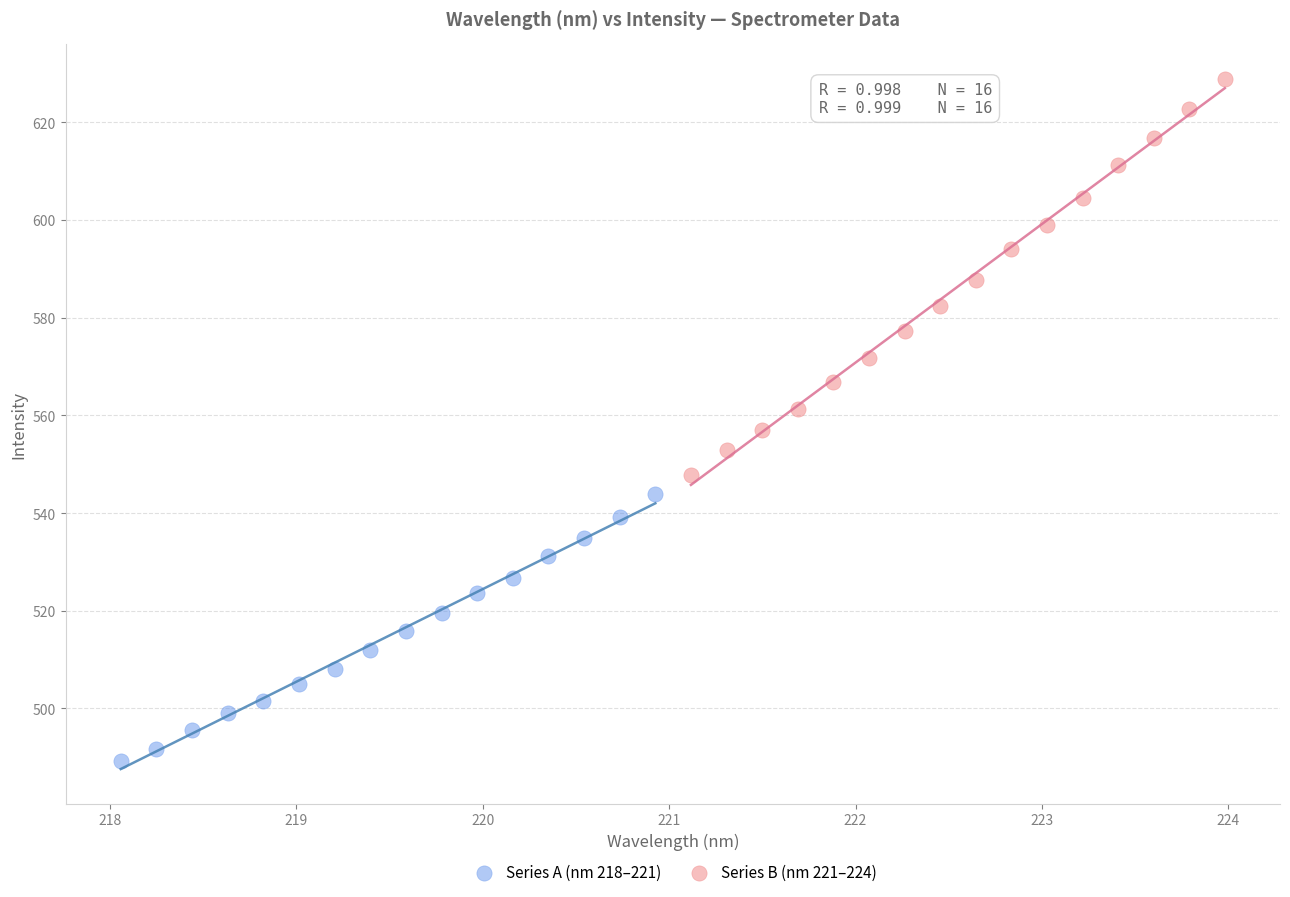

Which series has the largest Y range (max minus min)?

Series B (nm 221–224)